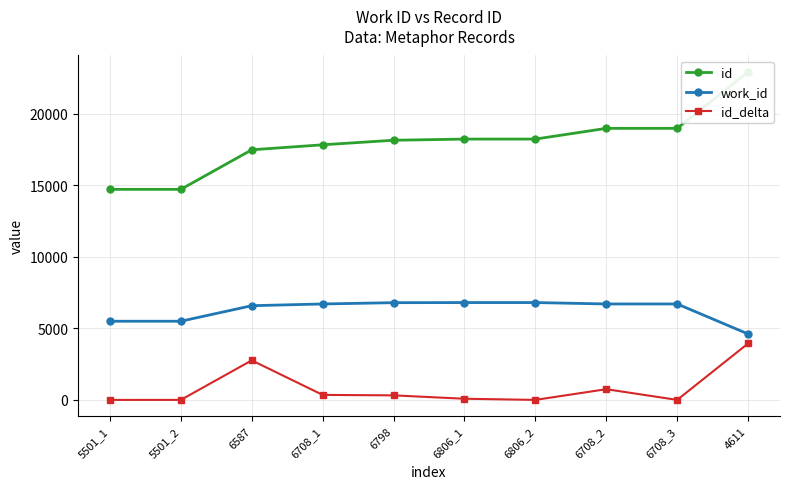

The value of work_id at 6708_1 is 3362. True or false?

False